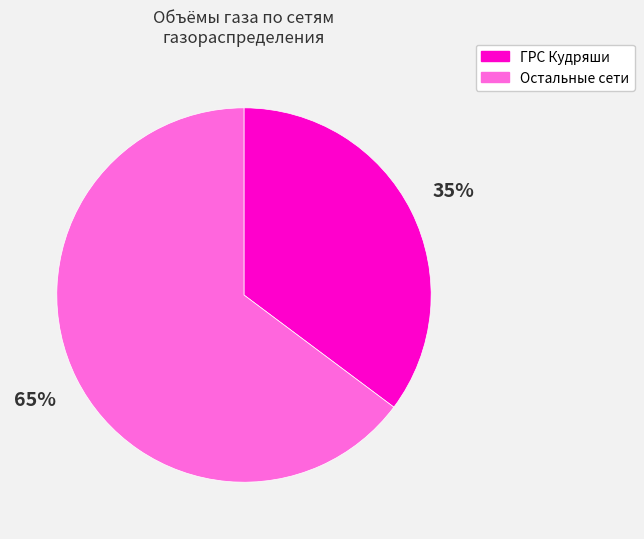

How many slices are in this pie chart?

2